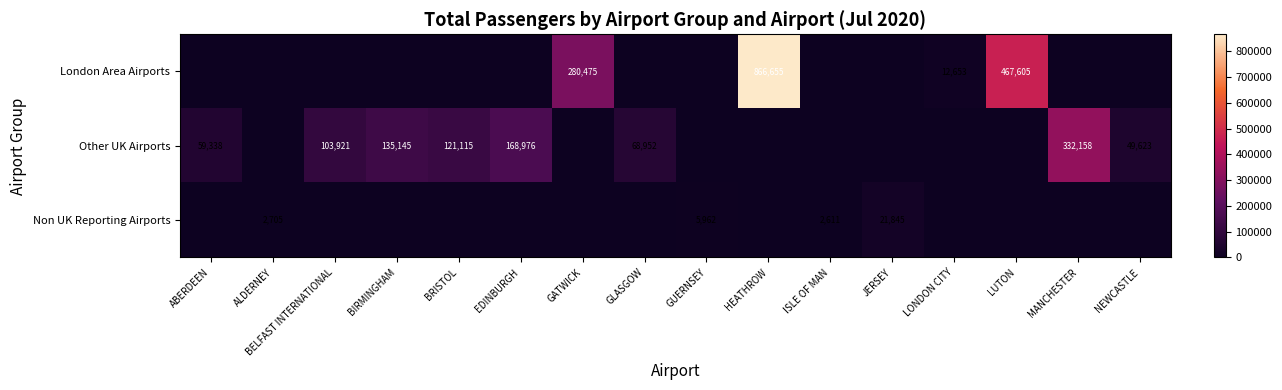

Count the number of categories in the chart.

16